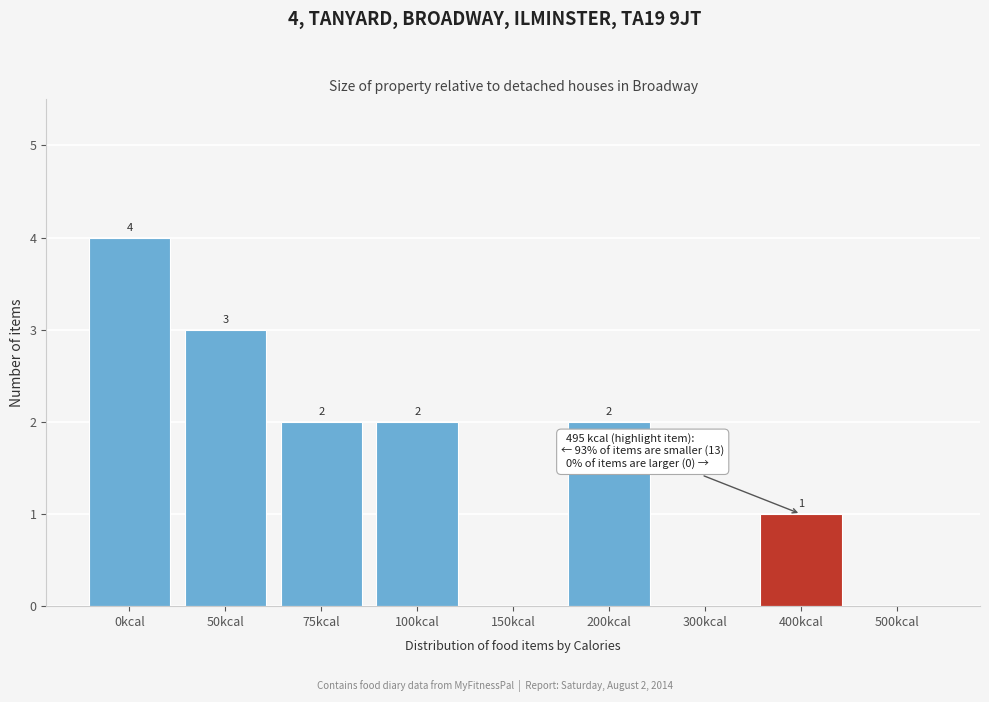

Reading left to right, extract all data points from this chart.

0kcal=4	50kcal=3	75kcal=2	100kcal=2	150kcal=0	200kcal=2	300kcal=0	400kcal=1	500kcal=0